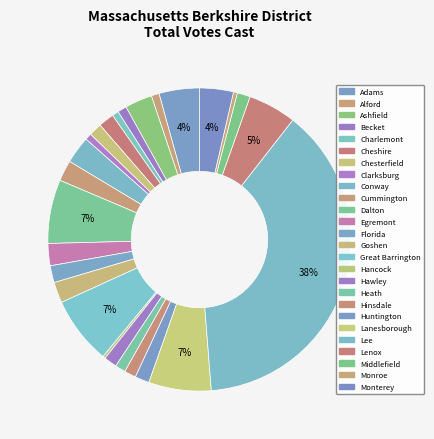

To the nearest percent, what percentage of the pie is Hinsdale?

1%